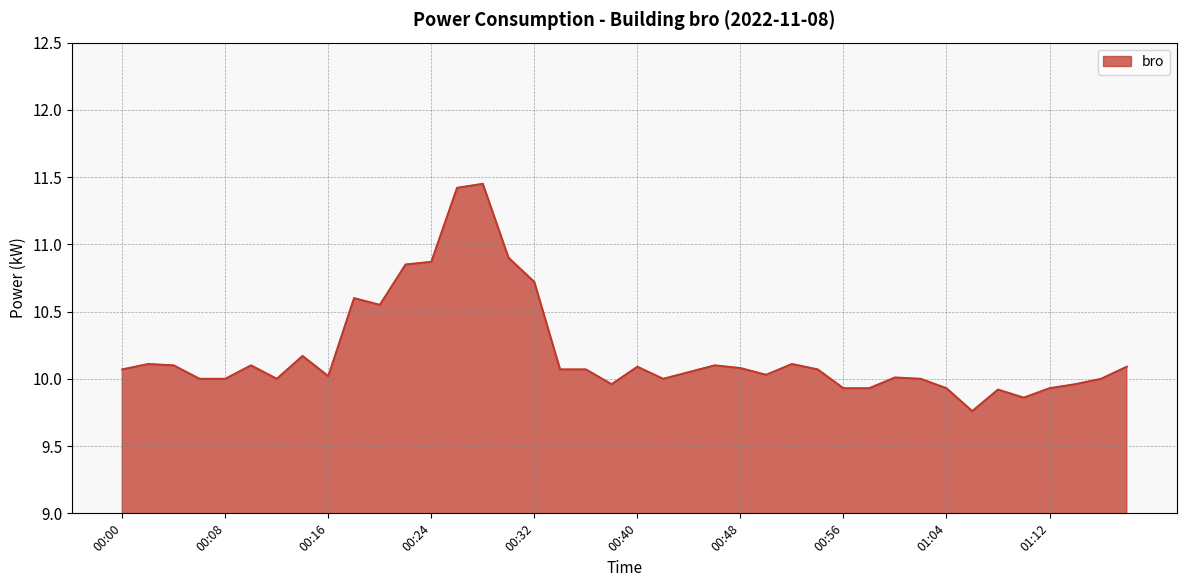

How many lines are shown in the chart?

1